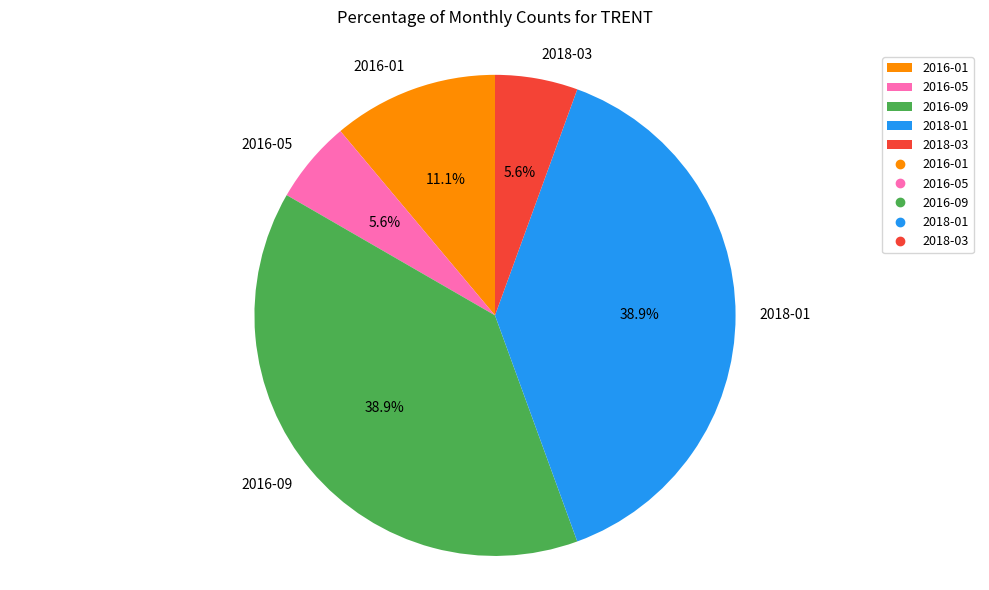

To the nearest percent, what is the average slice percentage?

20%